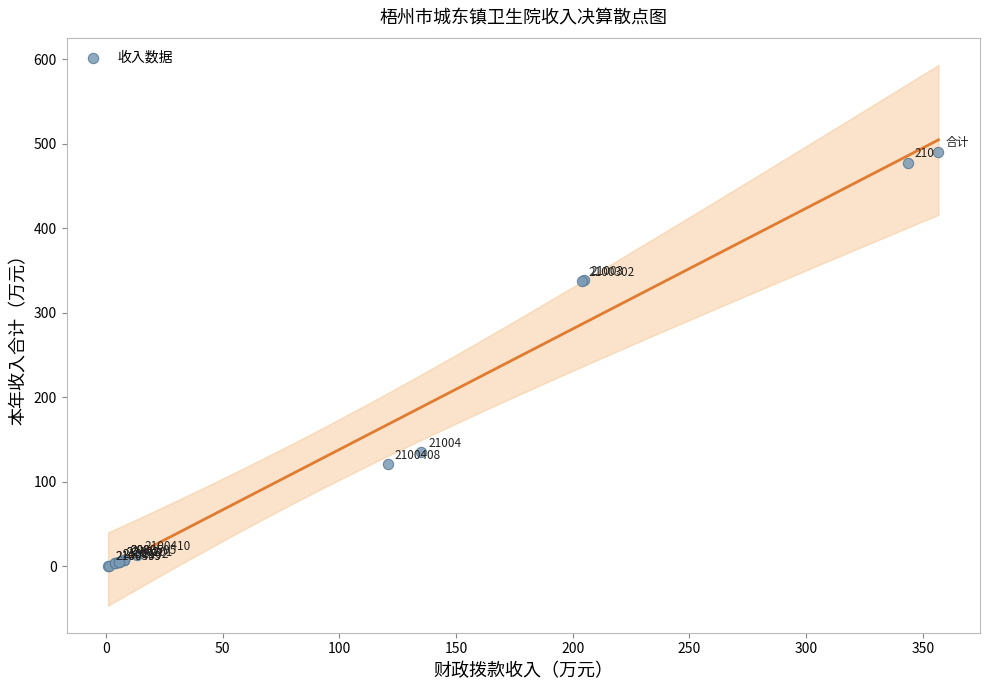

What Y value in the scatter plot is closest to 245?

337.4